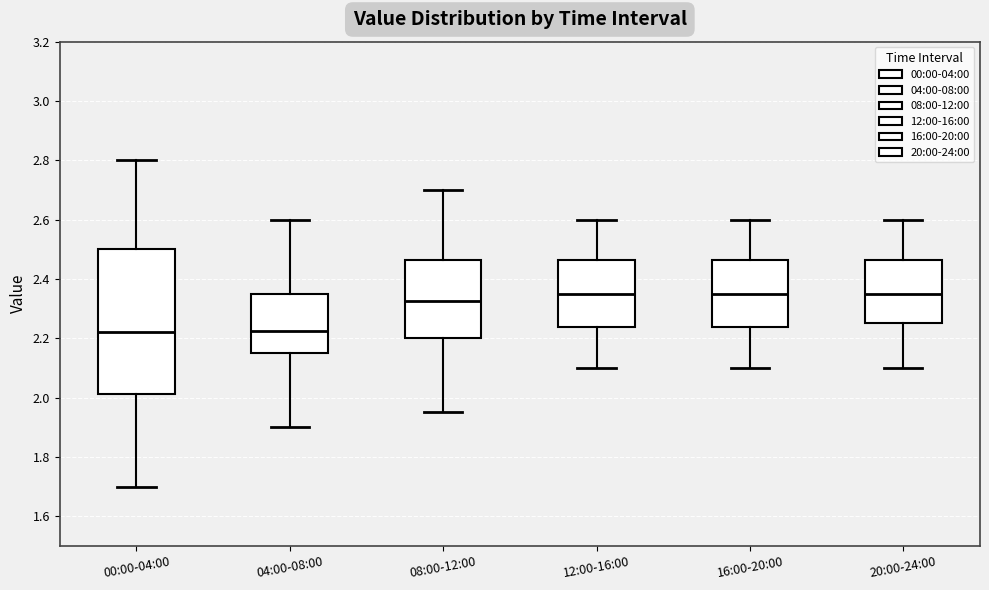

Where is the lower edge of the box for 12:00-16:00 on the y-axis? The values are not printed on the chart, so give them approximately, as read against the axis.

2.24